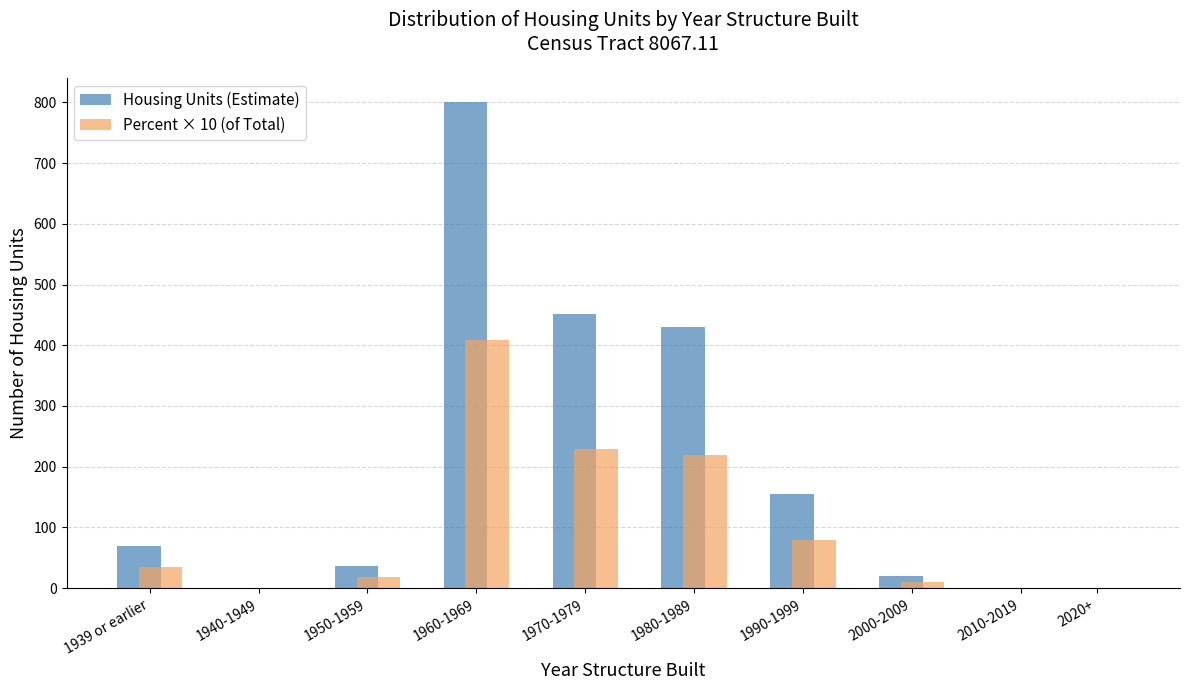

Reading left to right, transcribe all the data shown in this chart.

Housing Units (Estimate): 1939 or earlier=69	1940-1949=0	1950-1959=36	1960-1969=800	1970-1979=451	1980-1989=430	1990-1999=155	2000-2009=20	2010-2019=0	2020+=0
Percent × 10 (of Total): 1939 or earlier=35	1940-1949=0	1950-1959=18	1960-1969=408	1970-1979=230	1980-1989=219	1990-1999=79	2000-2009=10	2010-2019=0	2020+=0